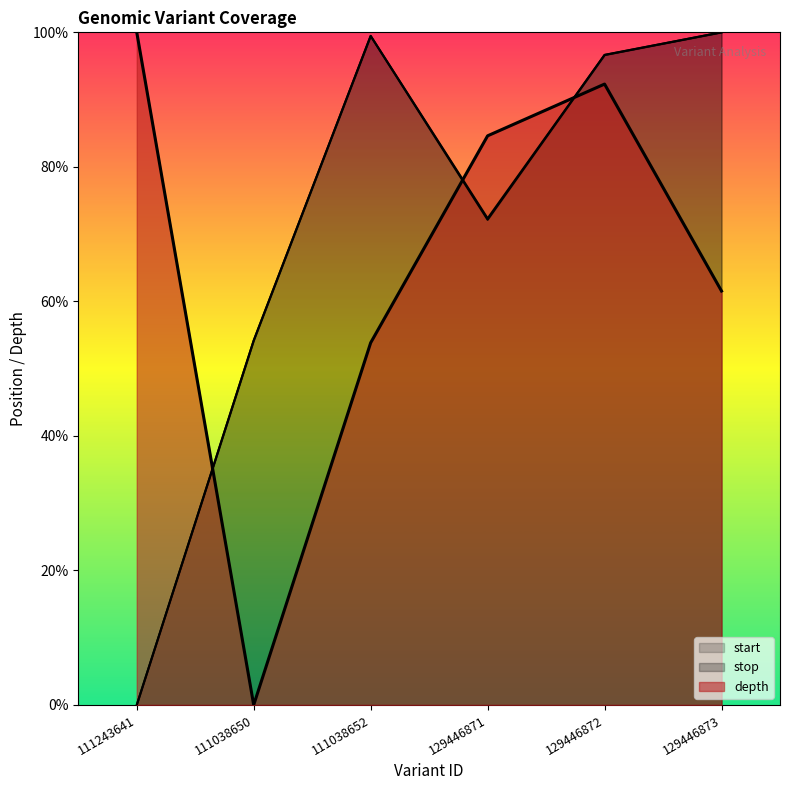

What is the sum of the start values at 111038652 and 111038650?

153.6